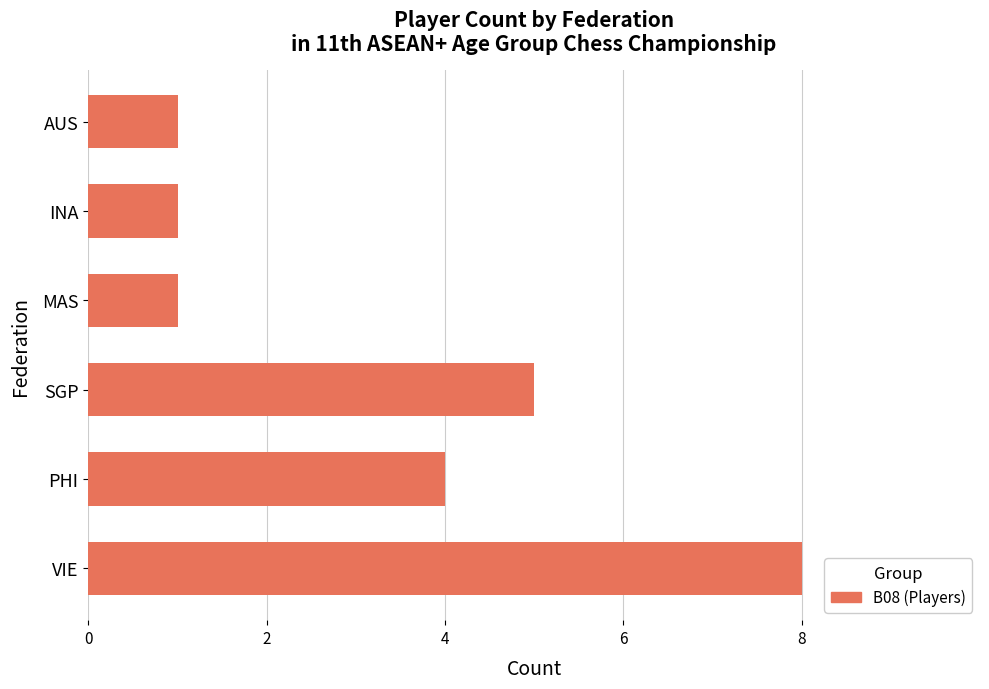

Between SGP and VIE, which is larger?

VIE